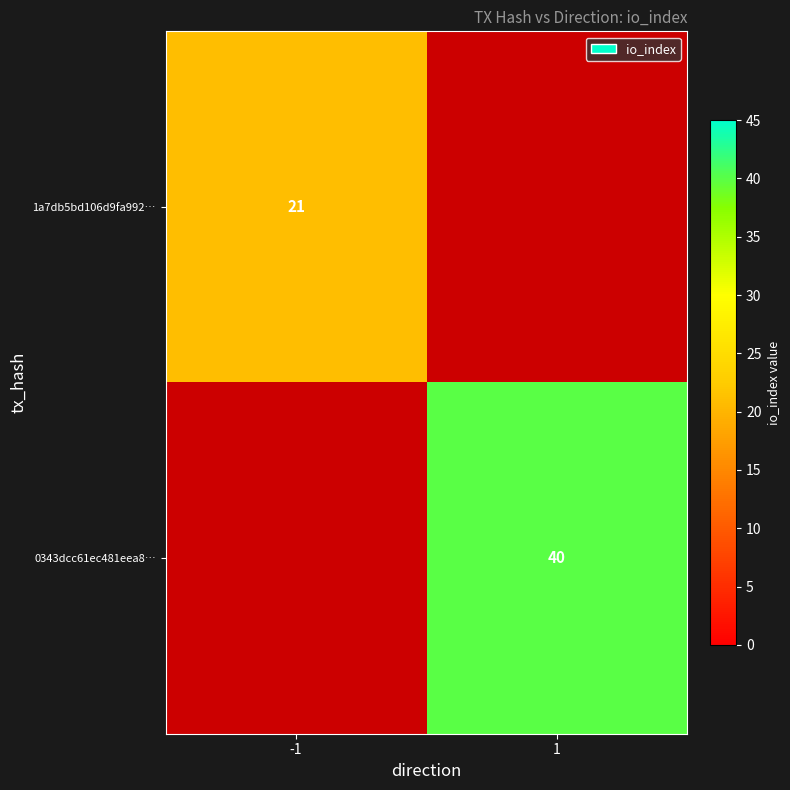

The value of 0343dcc61ec481eea8… at 1 is 57. True or false?

False